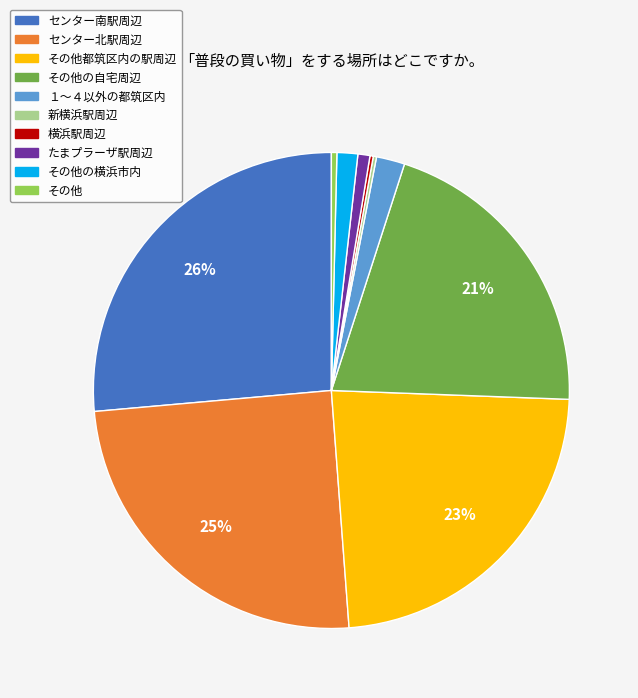

Combined, do １～４以外の都筑区内 and センター南駅周辺 account for over 50%?

No